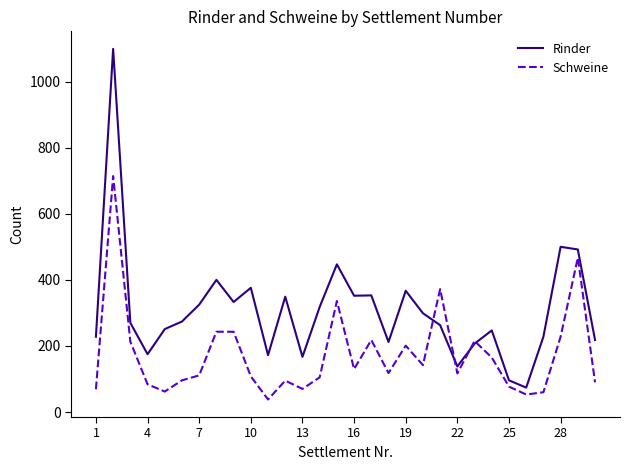

Which series has the largest range (max minus min)?

Rinder